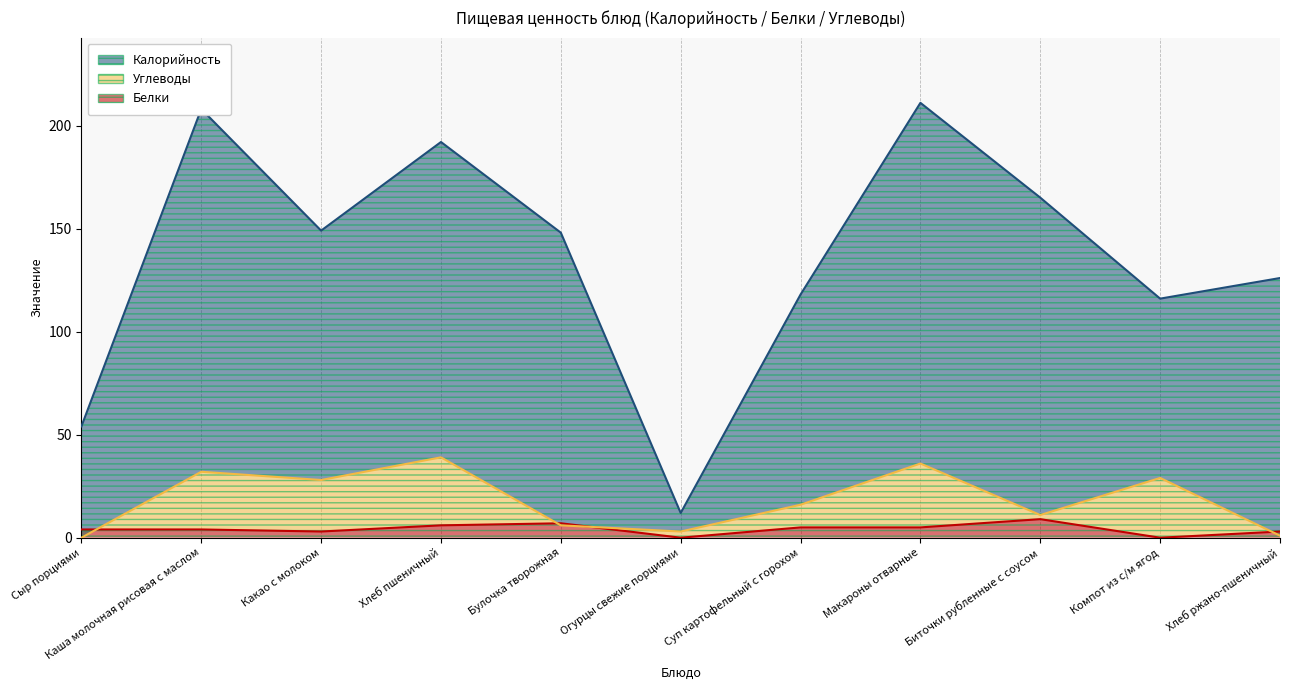

At which label is Белки closest to 4?

Сыр порциями